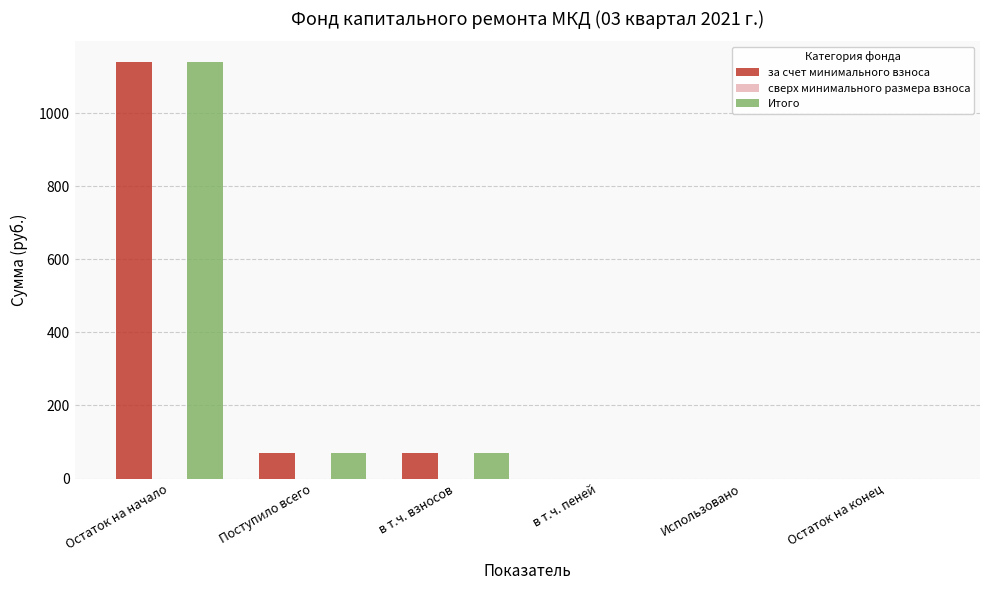

What is the maximum value for за счет минимального взноса?

1140.2